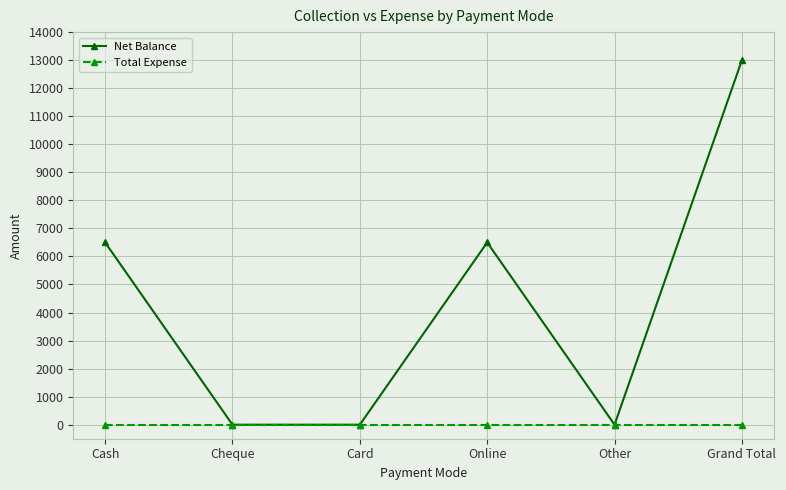

How many series are shown in this chart?

2